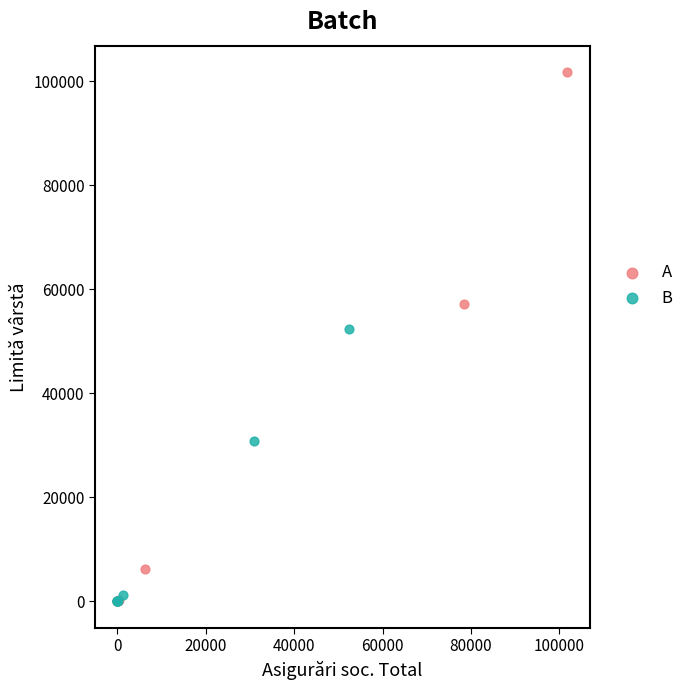

What are all the series names shown in the legend?

A, B